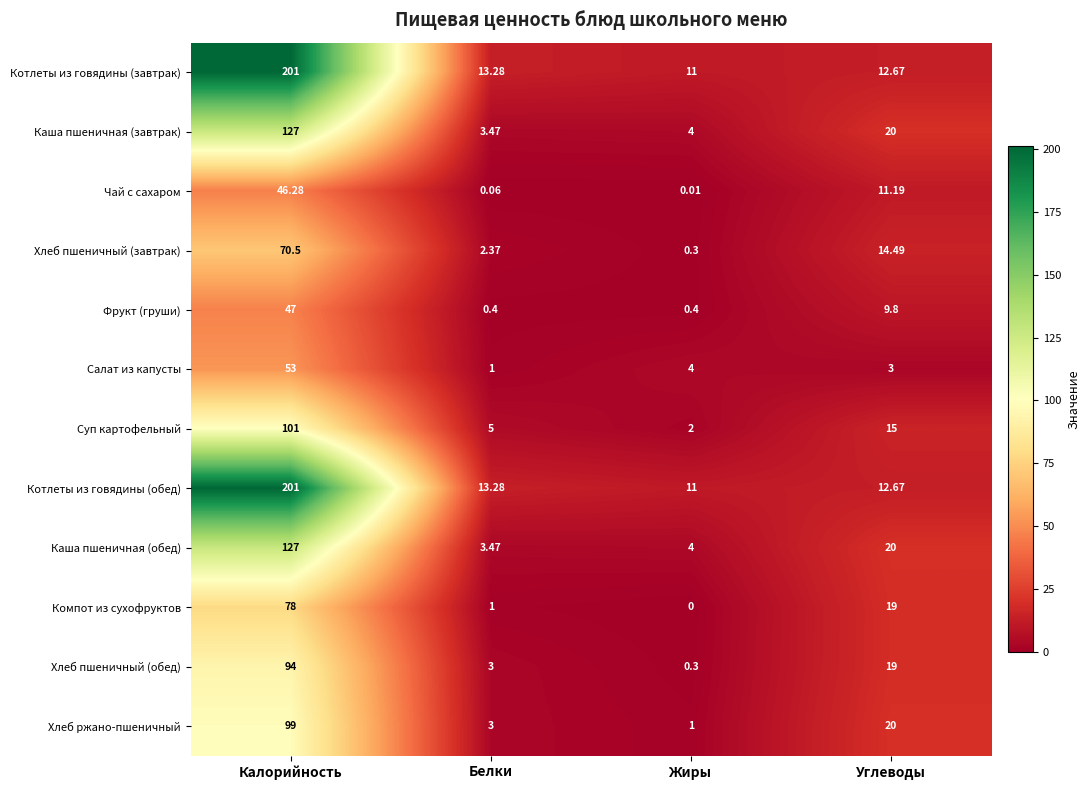

What is the greatest value displayed?

201.0